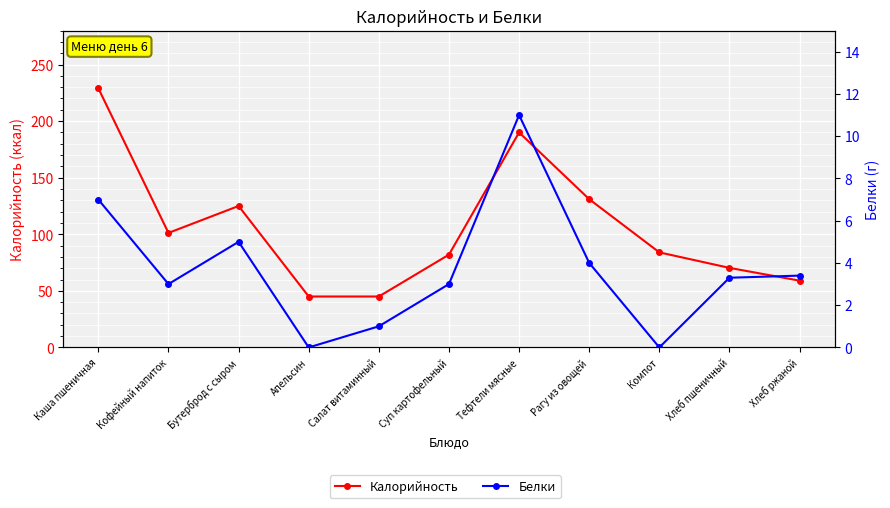

Which series has the widest spread of values?

Калорийность